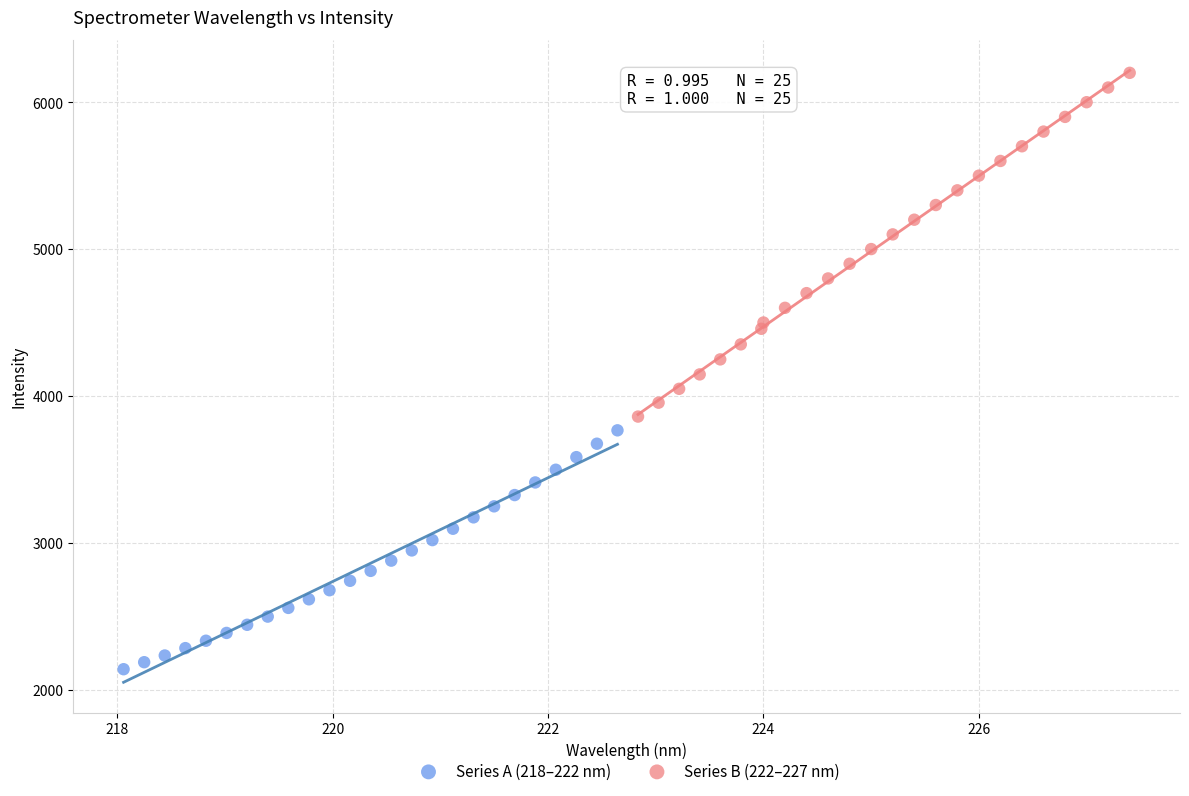

Which series contains the highest Y value?

Series B (222–227 nm)